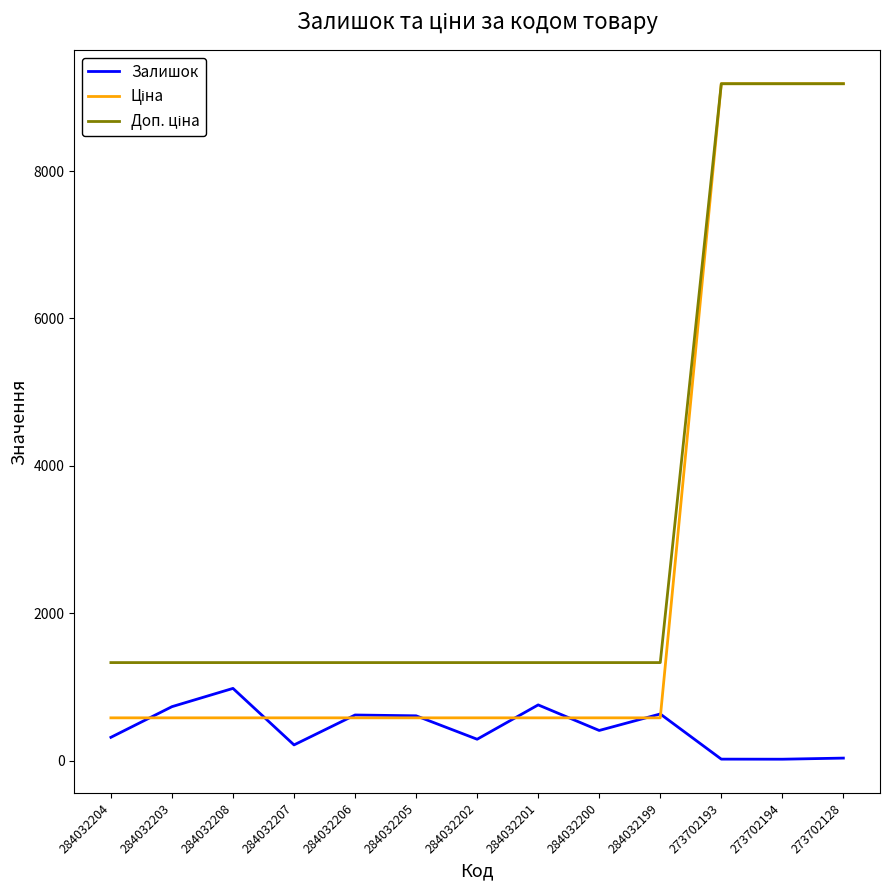

Is it true that Залишок equals 633.0 at 284032199?

True